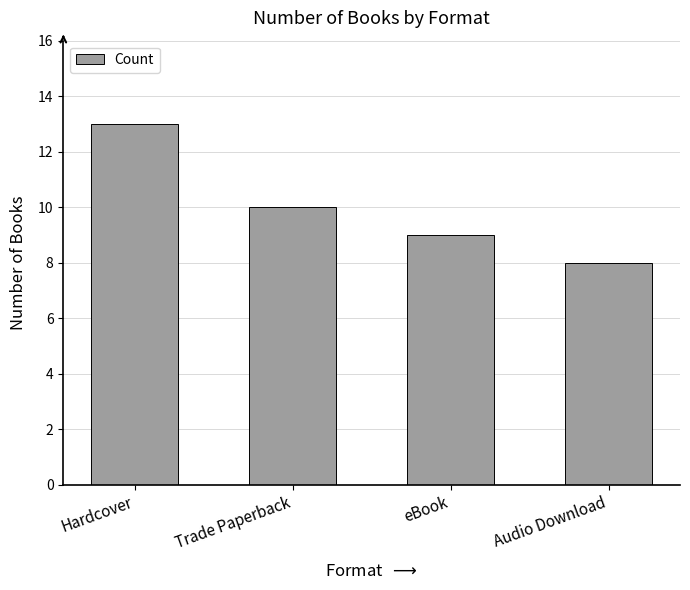

Does the chart contain any negative values?

No